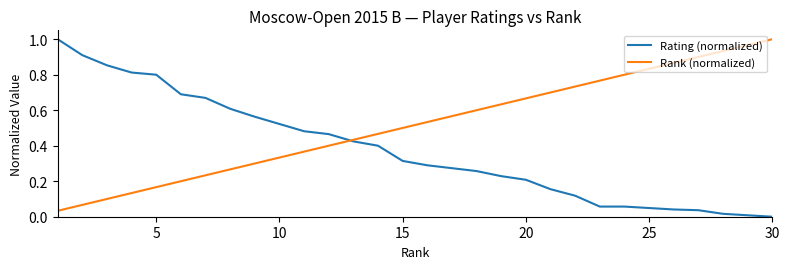

What are all the series names shown in the legend?

Rating (normalized), Rank (normalized)